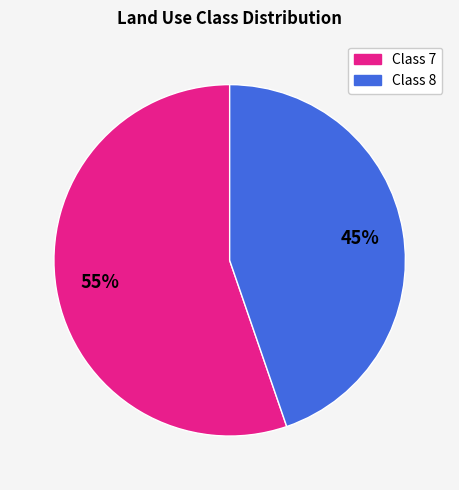

Is it true that Class 8 is 45% of the pie?

True